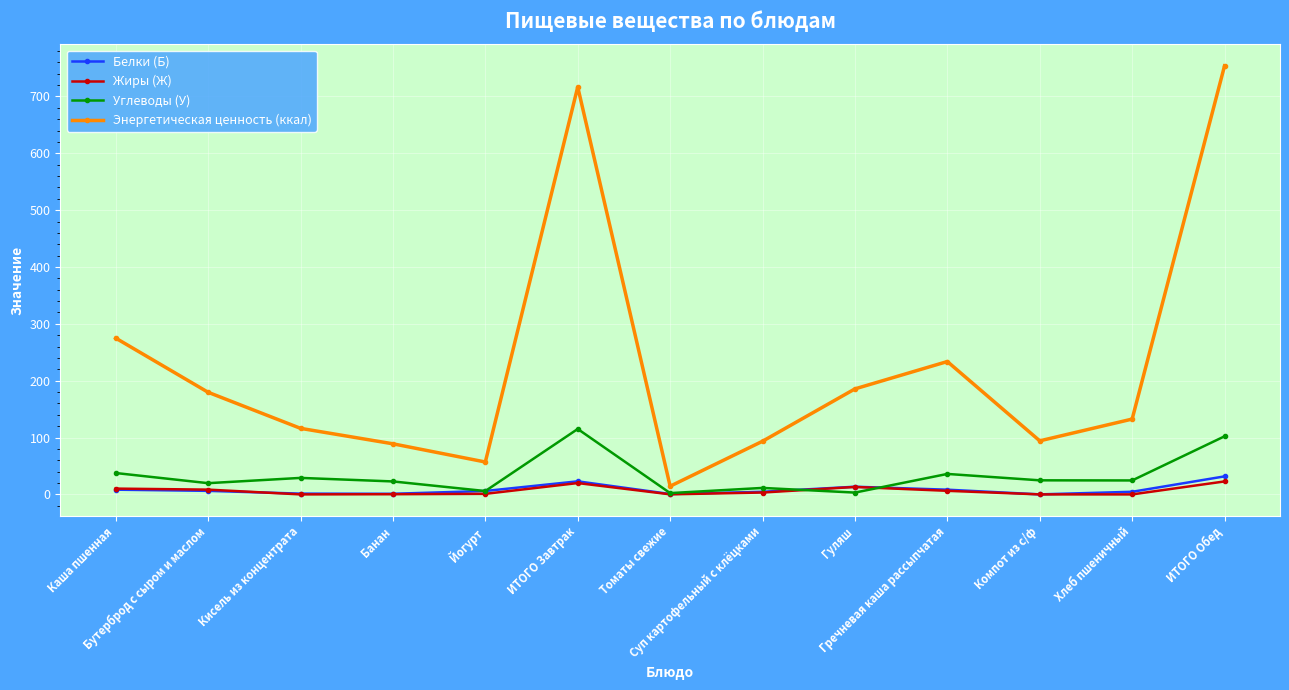

What is the maximum value shown in the chart?

753.9